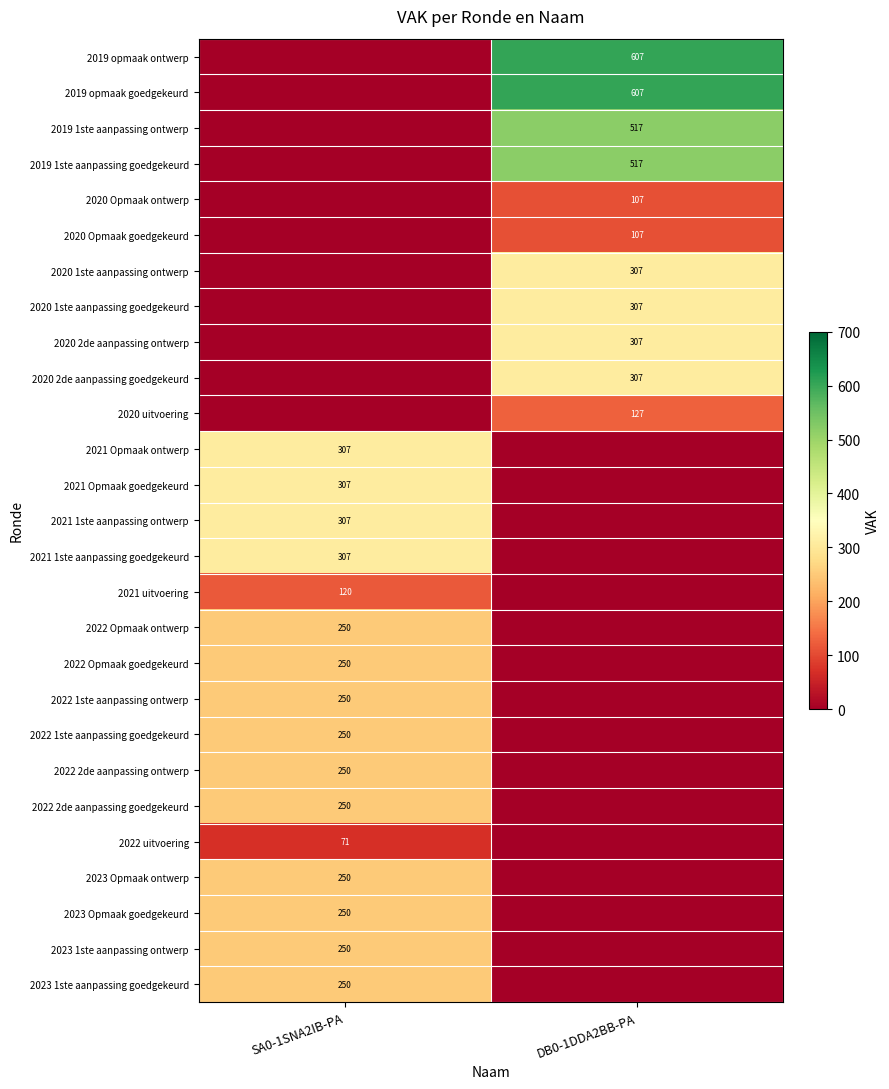

What is the total value across all series at DB0-1DDA2BB-PA?

3817